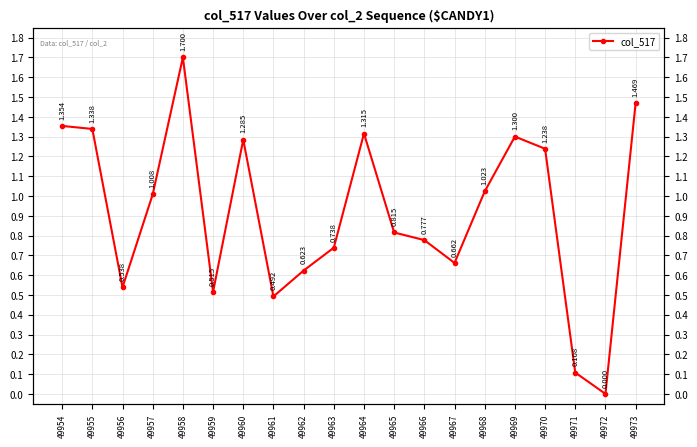

List the labels in order of value, smallest first.

49972, 49971, 49961, 49959, 49956, 49962, 49967, 49963, 49966, 49965, 49957, 49968, 49970, 49960, 49969, 49964, 49955, 49954, 49973, 49958